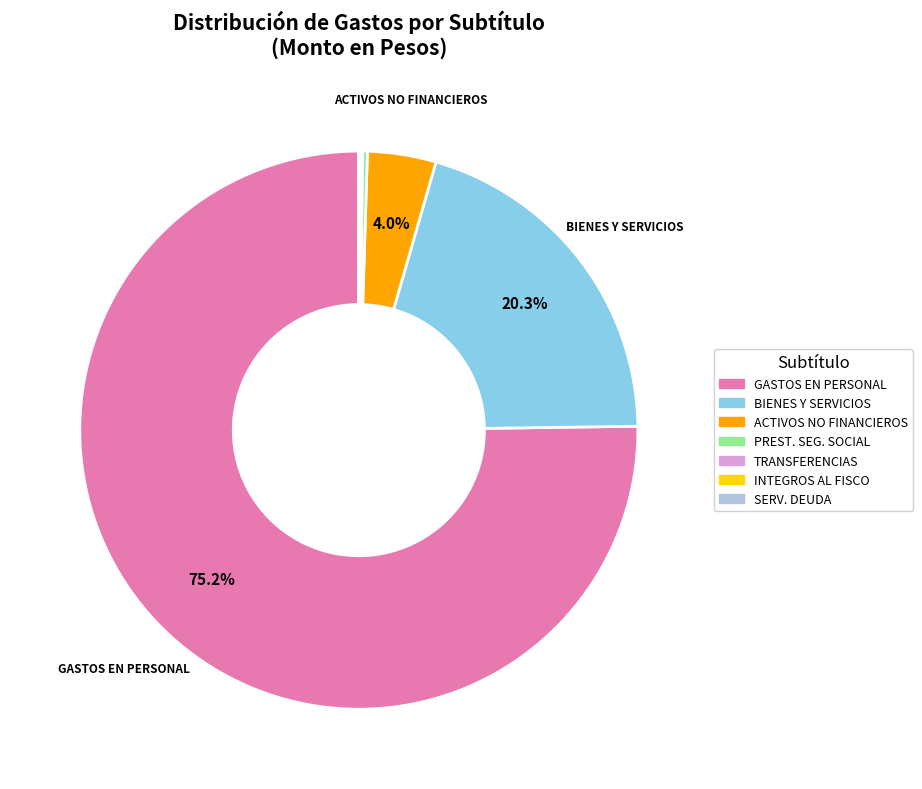

To the nearest percent, what is the average slice percentage?

14%